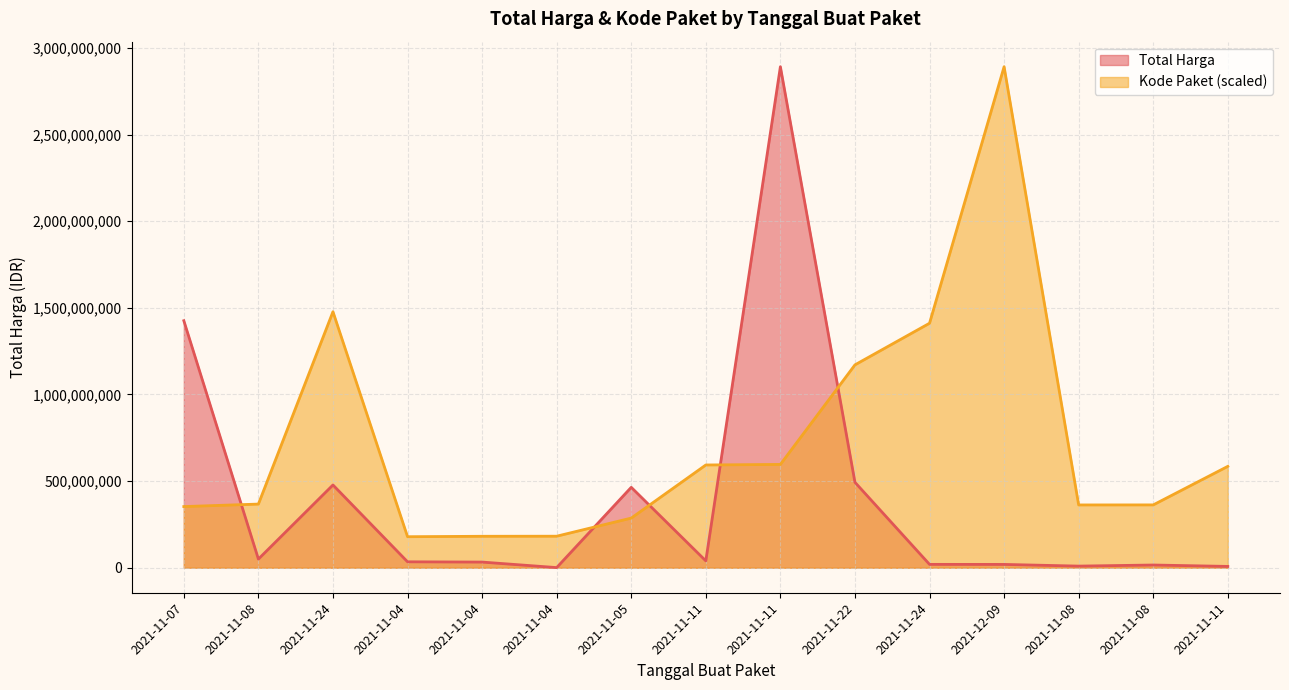

What is the value of the Total Harga point at the 12th from the left?

18900000.0